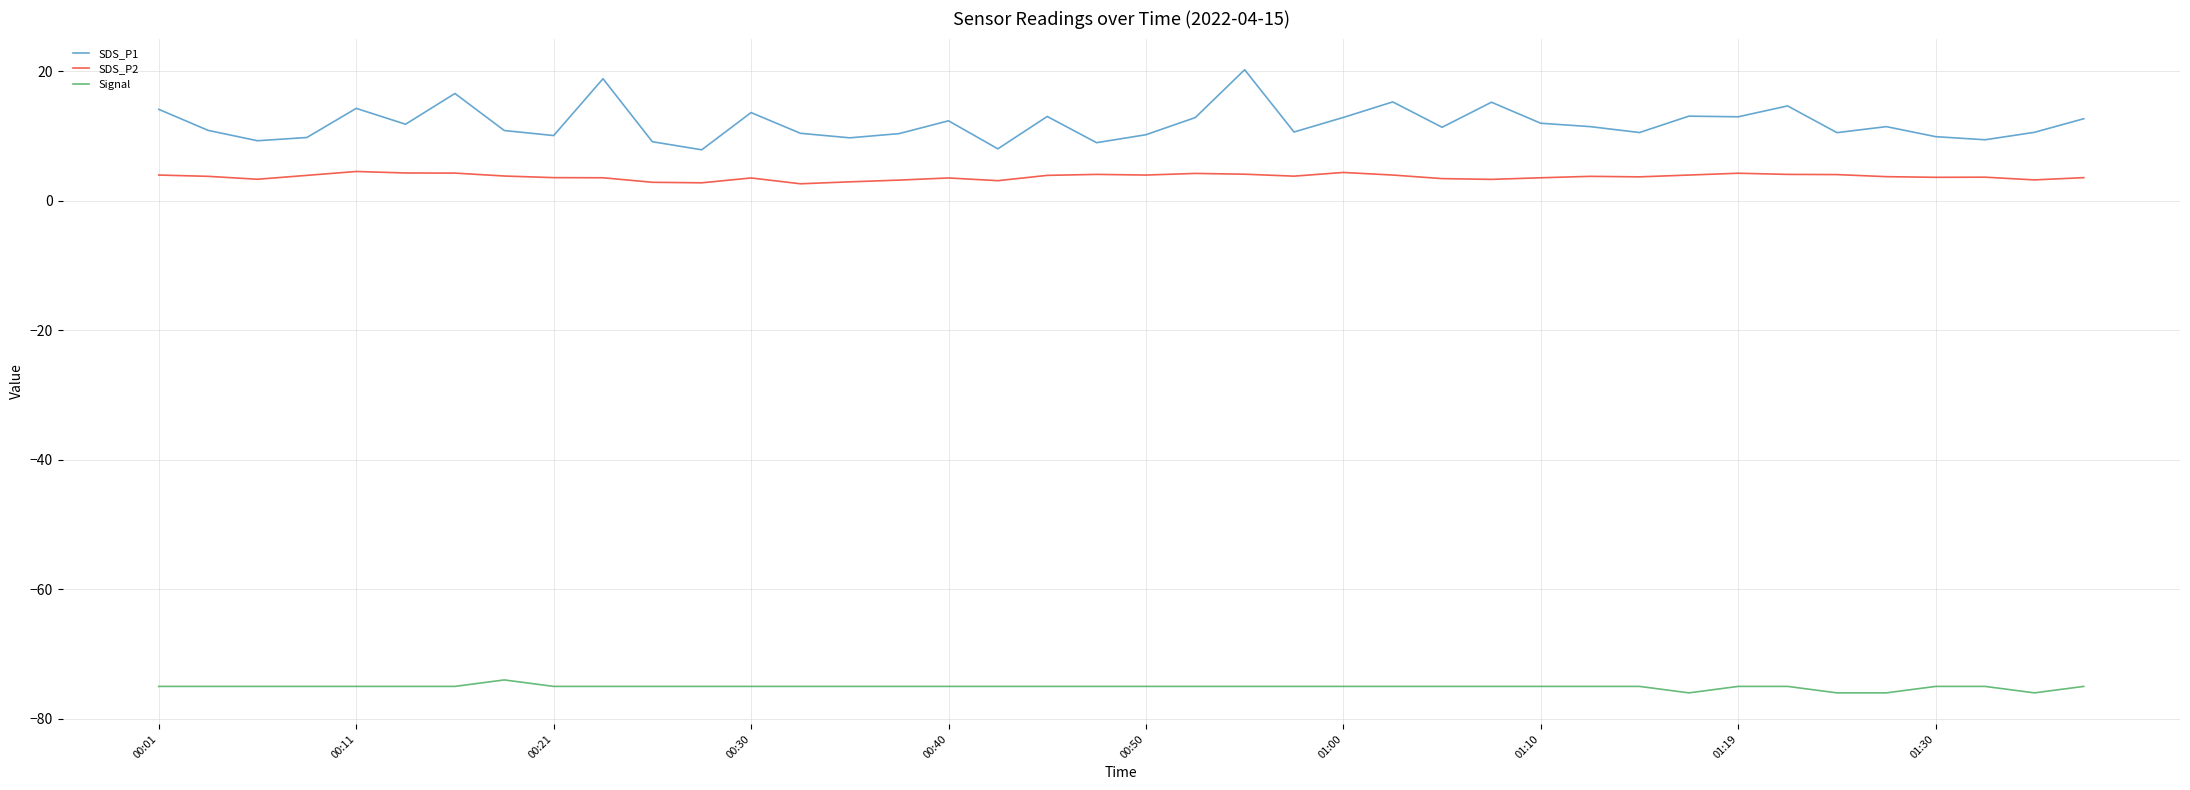

True or false: SDS_P1 and SDS_P2 cross at least once.

False